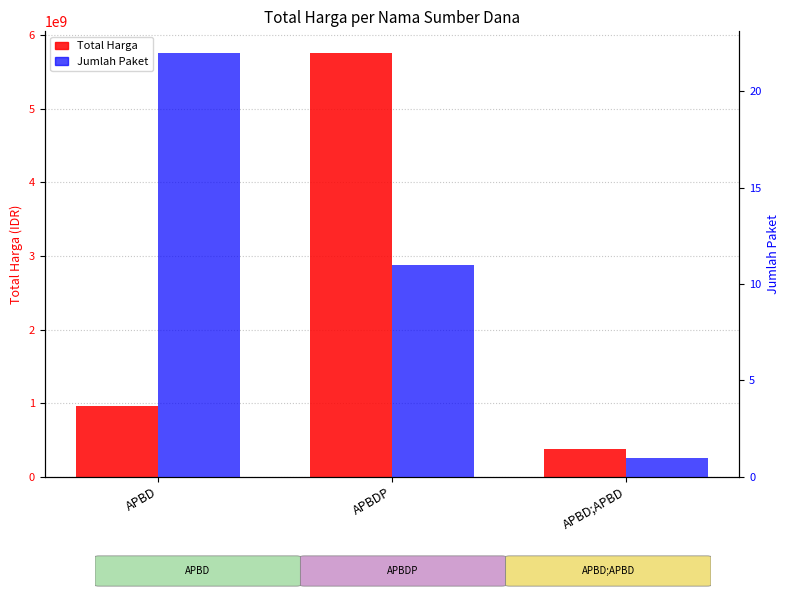

Reading right to left, extract all data points from this chart.

Total Harga: 373404000	5759388740	959988305
Jumlah Paket: 1	11	22